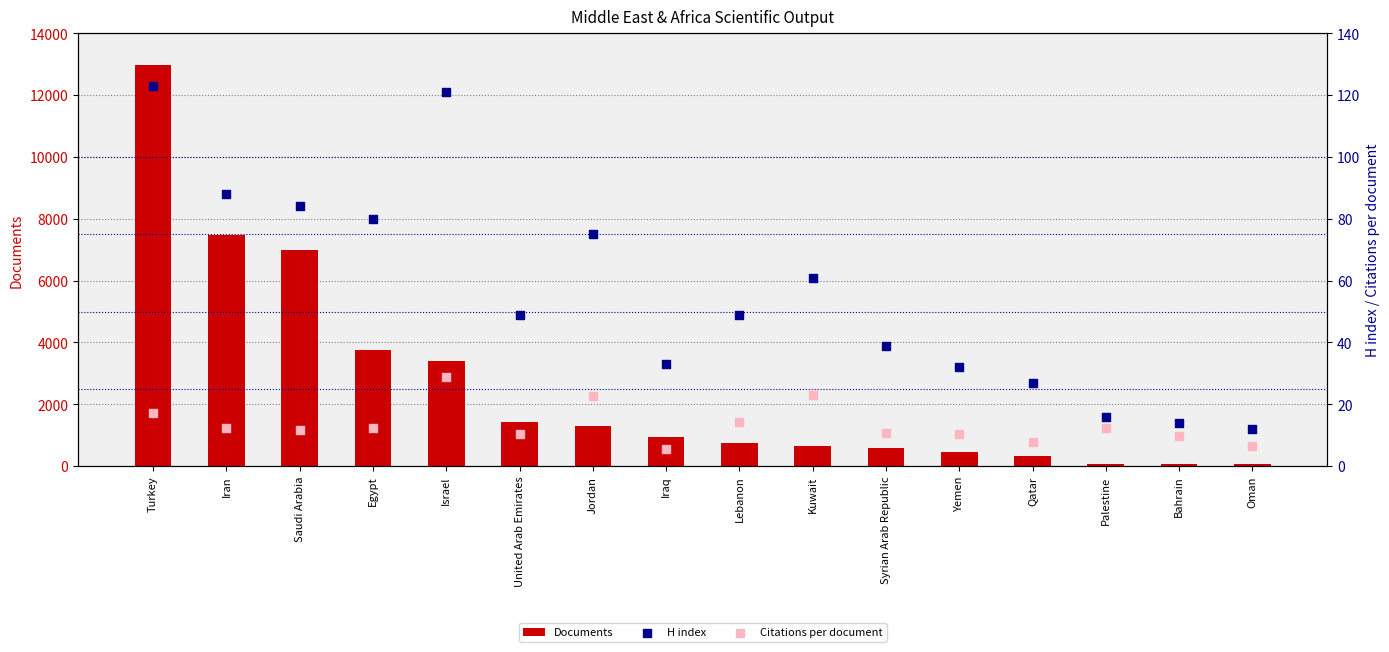

Is the value of Citations per document at Egypt greater than the value of H index at Oman?

Yes